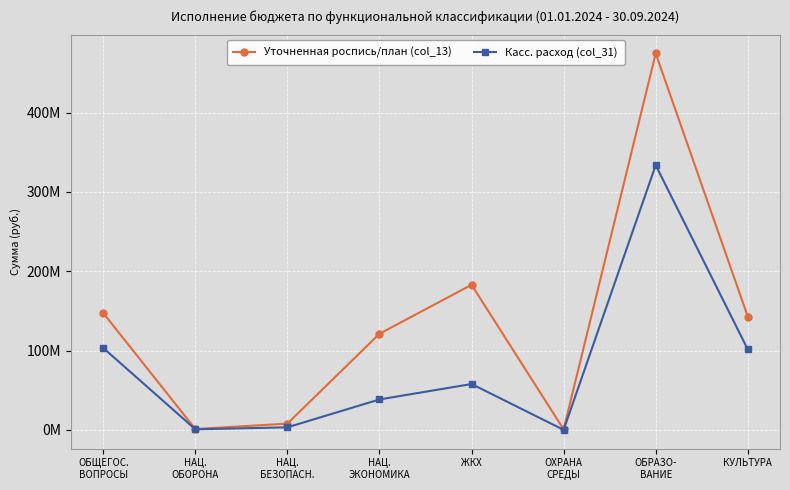

Is the value of Уточненная роспись/план (col_13) at КУЛЬТУРА greater than the value of Касс. расход (col_31) at НАЦ.
ЭКОНОМИКА?

Yes